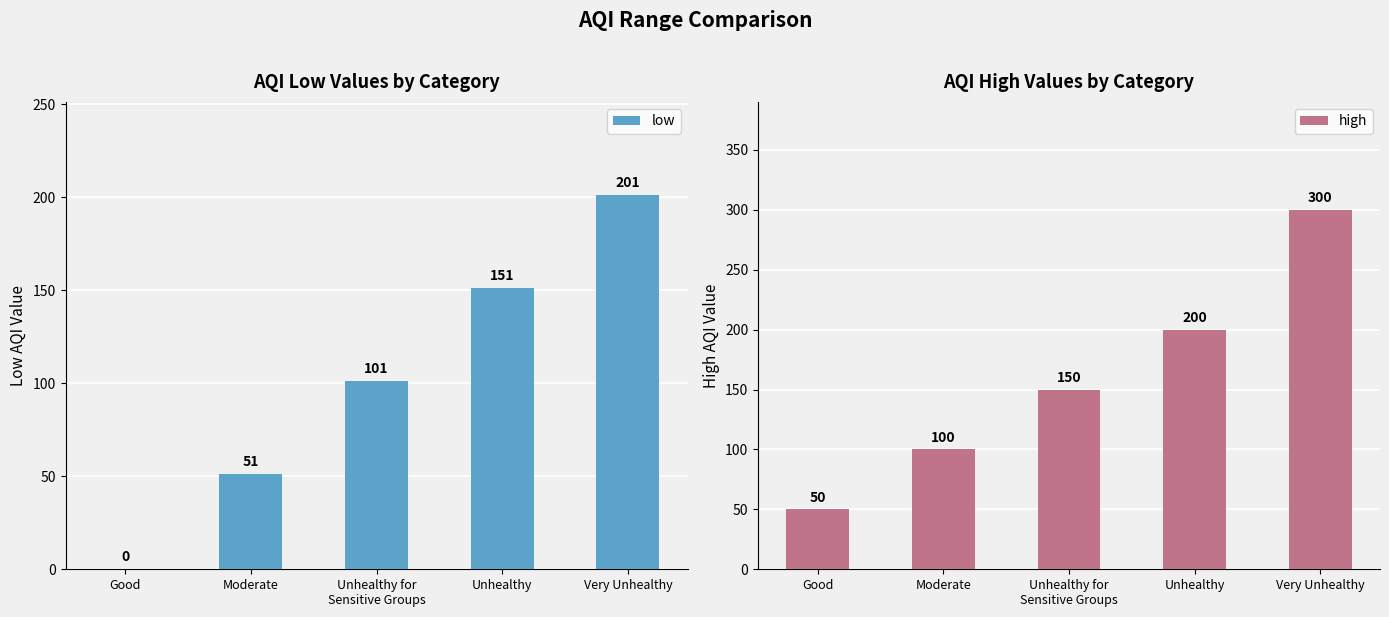

Which series has the largest total across all categories?

high